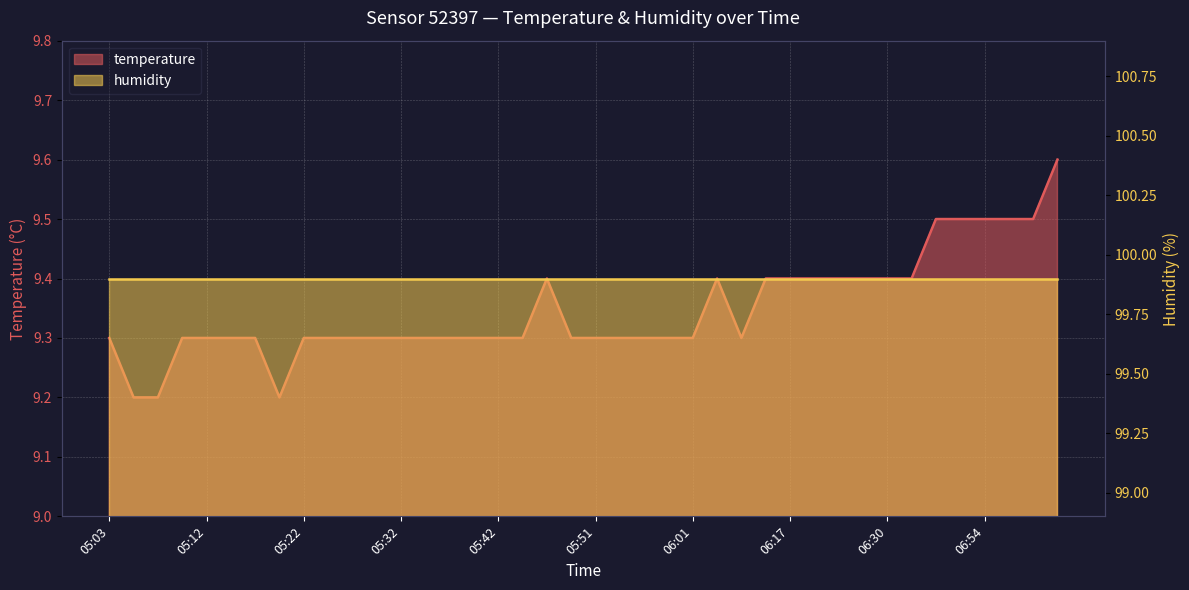

Approximately how many times larger is the value at 07:04 compared to 05:32?

1.0